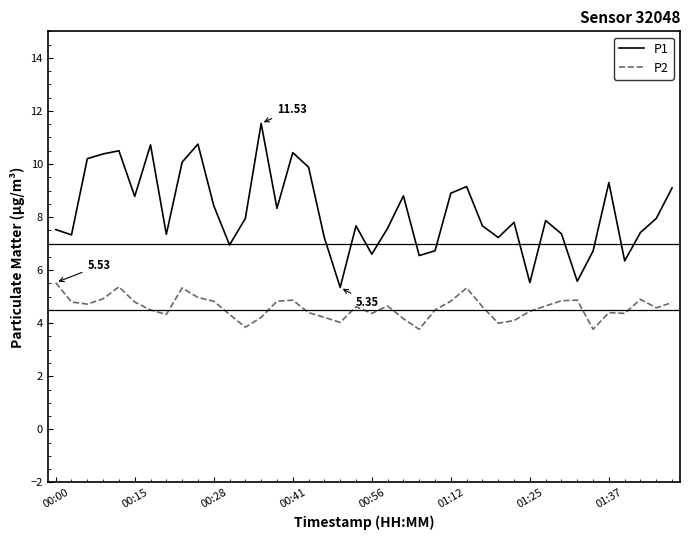

Rank the series by their average value, from highest to lowest.

P1, P2